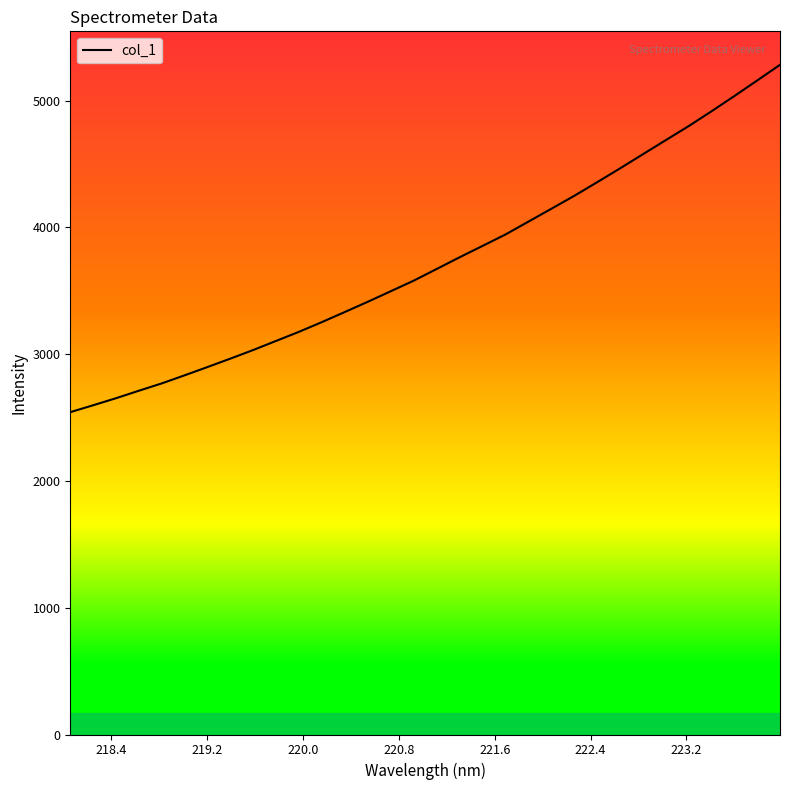

Does the chart display data point markers on the line(s)?

No